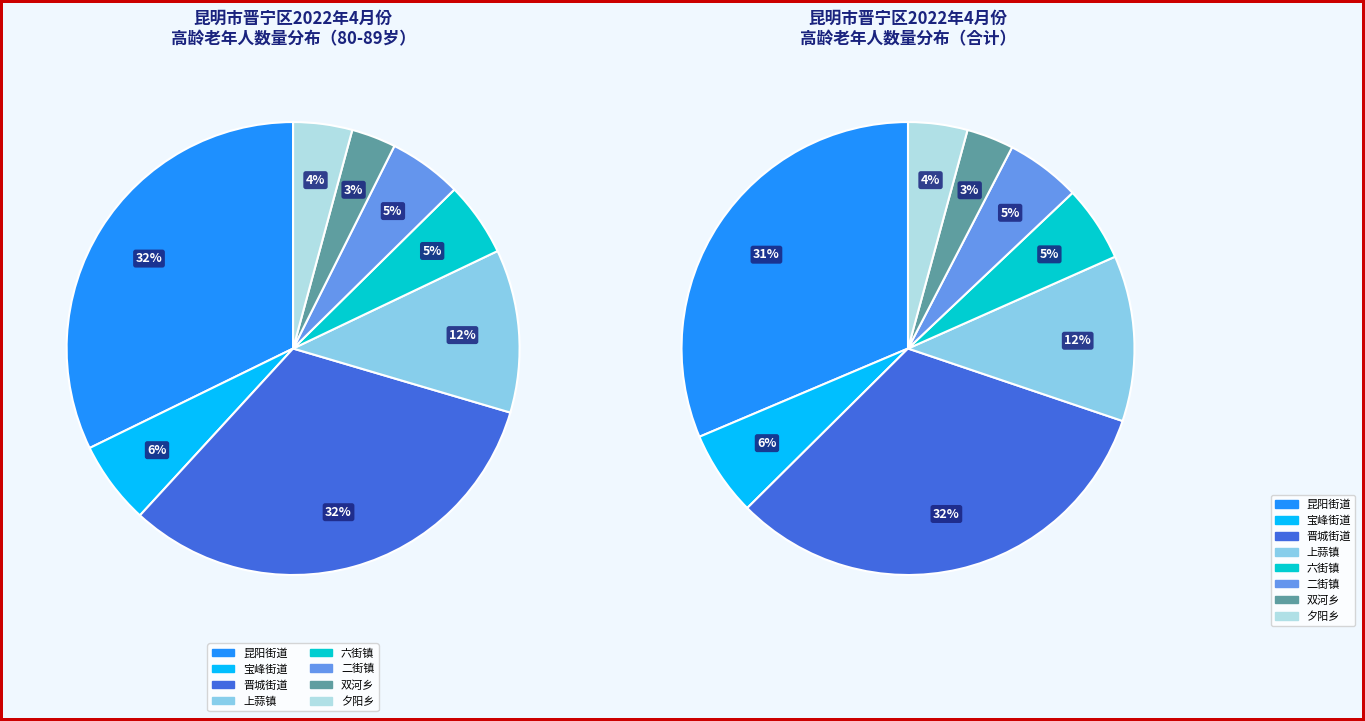

To the nearest percent, what percentage of the pie is 昆阳街道?

32%